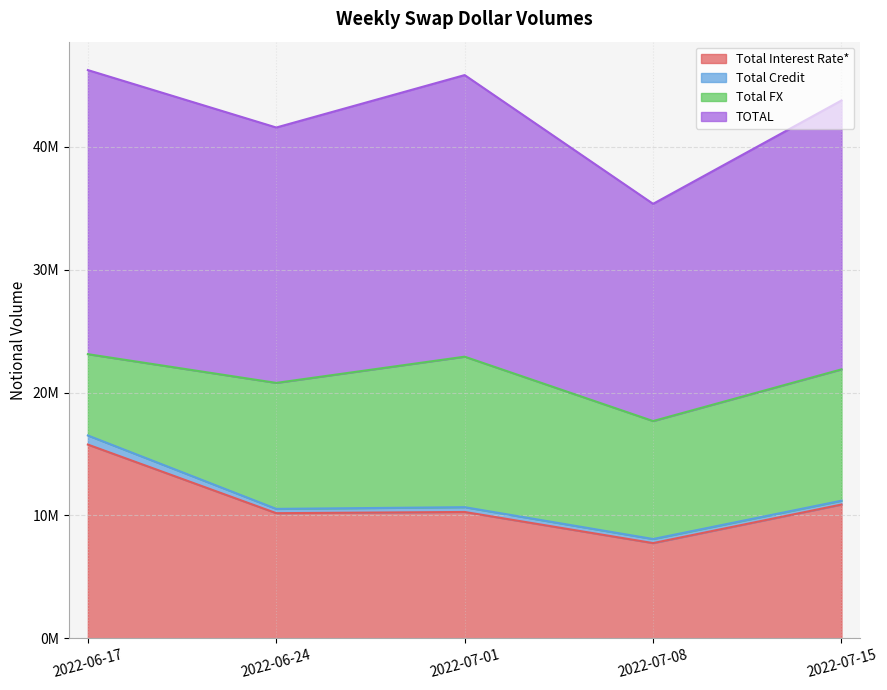

The value of Total Interest Rate* at 2022-06-17 is 7526259. True or false?

False